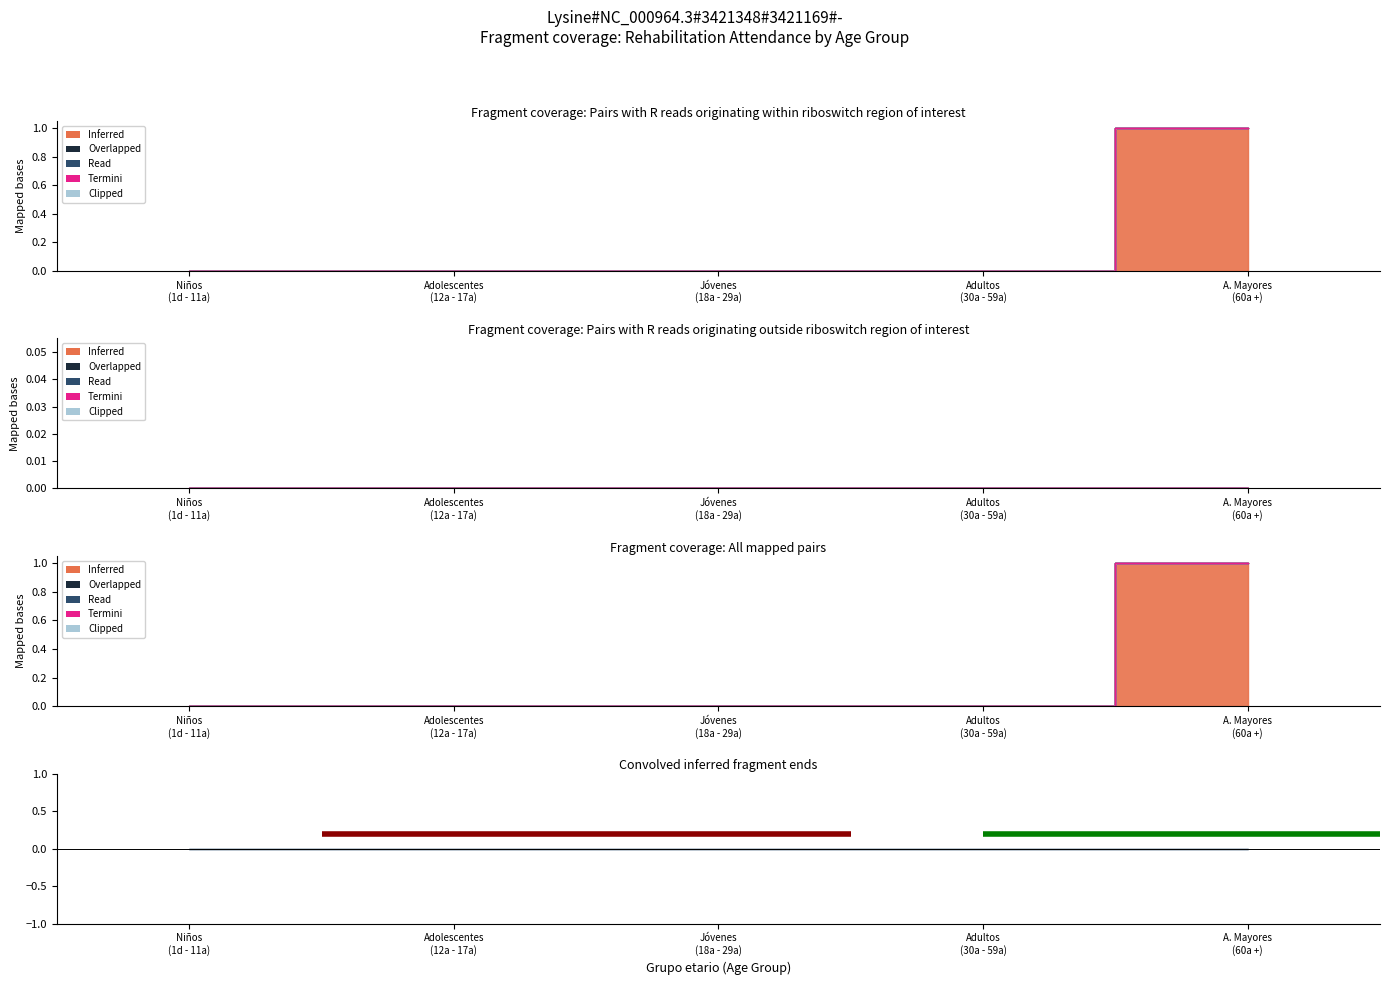

How many series are shown in this chart?

5